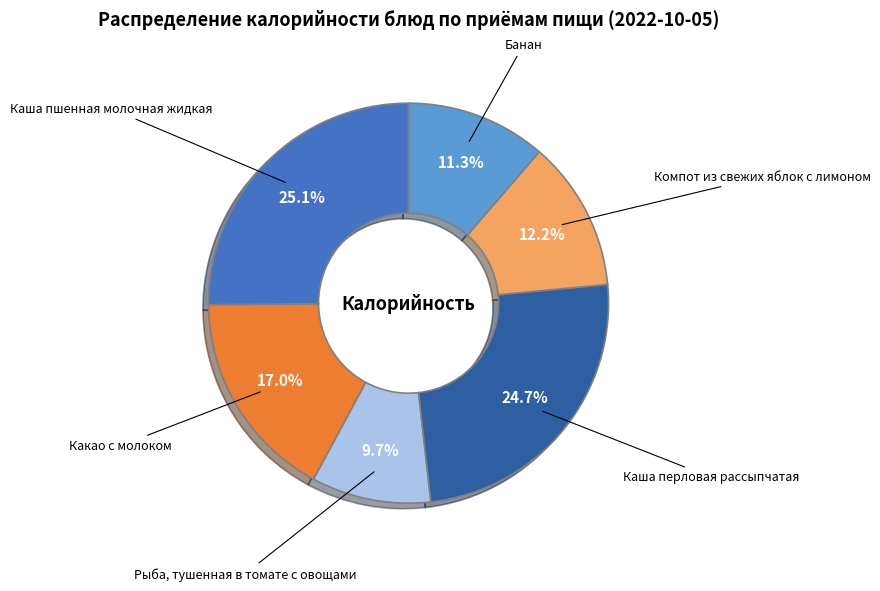

Does any single category account for the majority?

No